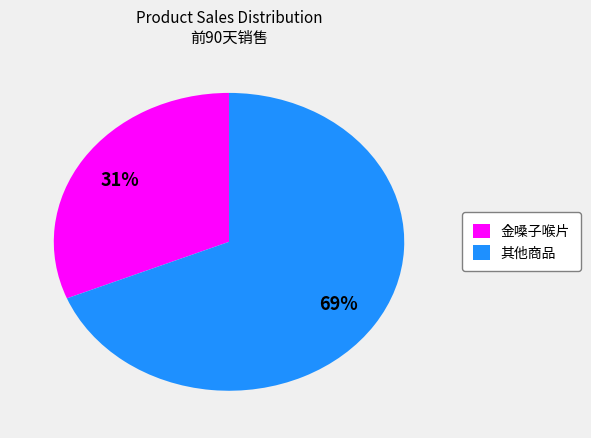

How many slices are in this pie chart?

2